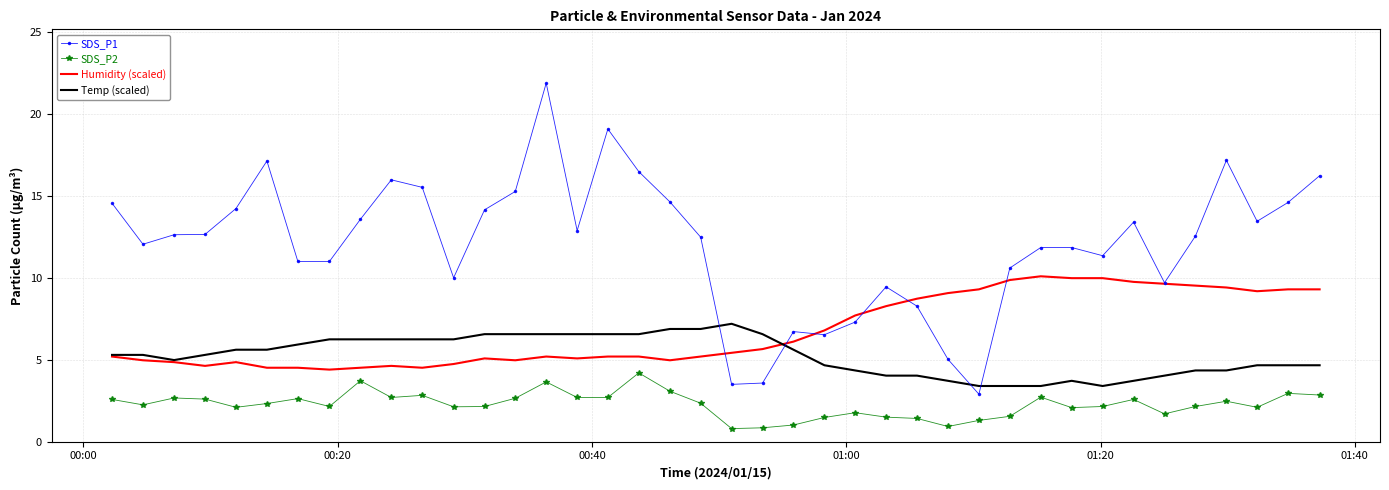

What is the highest value of the SDS_P2 series?

4.2